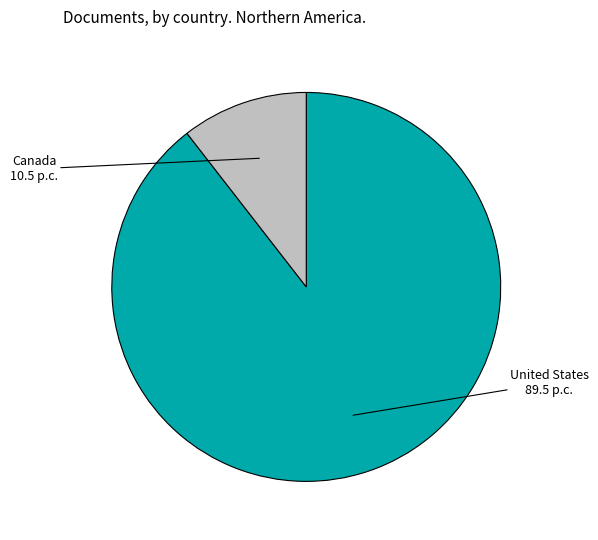

Which slice is the smallest?

Canada